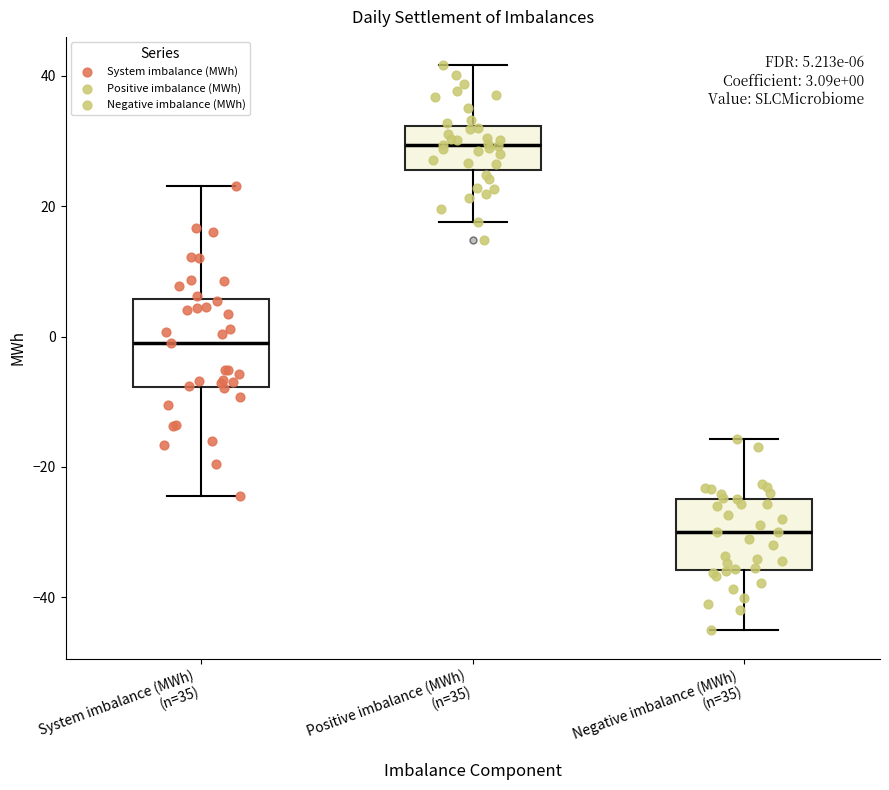

Which box has the highest median line?

Positive imbalance (MWh) (n=35)